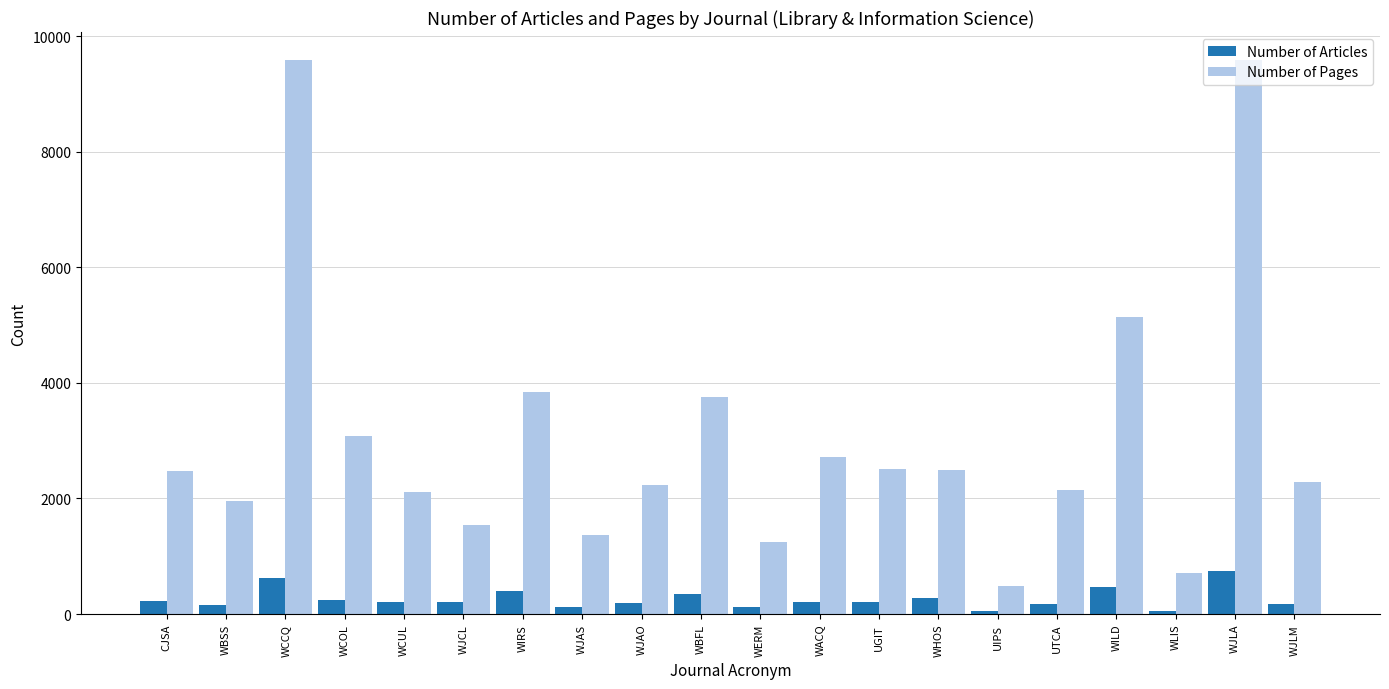

What is the greatest value displayed?

9591